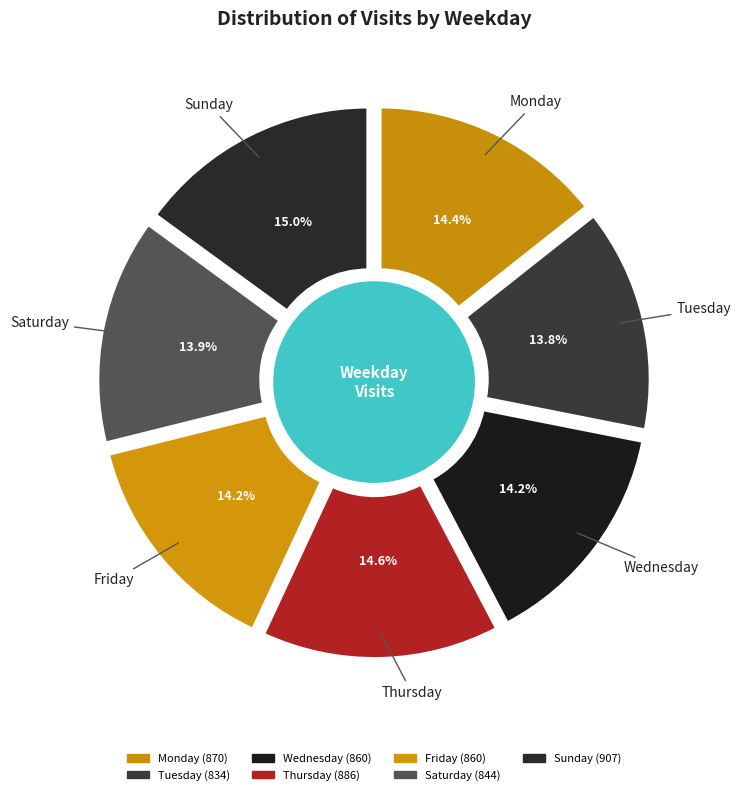

Rank the categories by value from lowest to highest.

Tuesday, Saturday, Wednesday, Friday, Monday, Thursday, Sunday